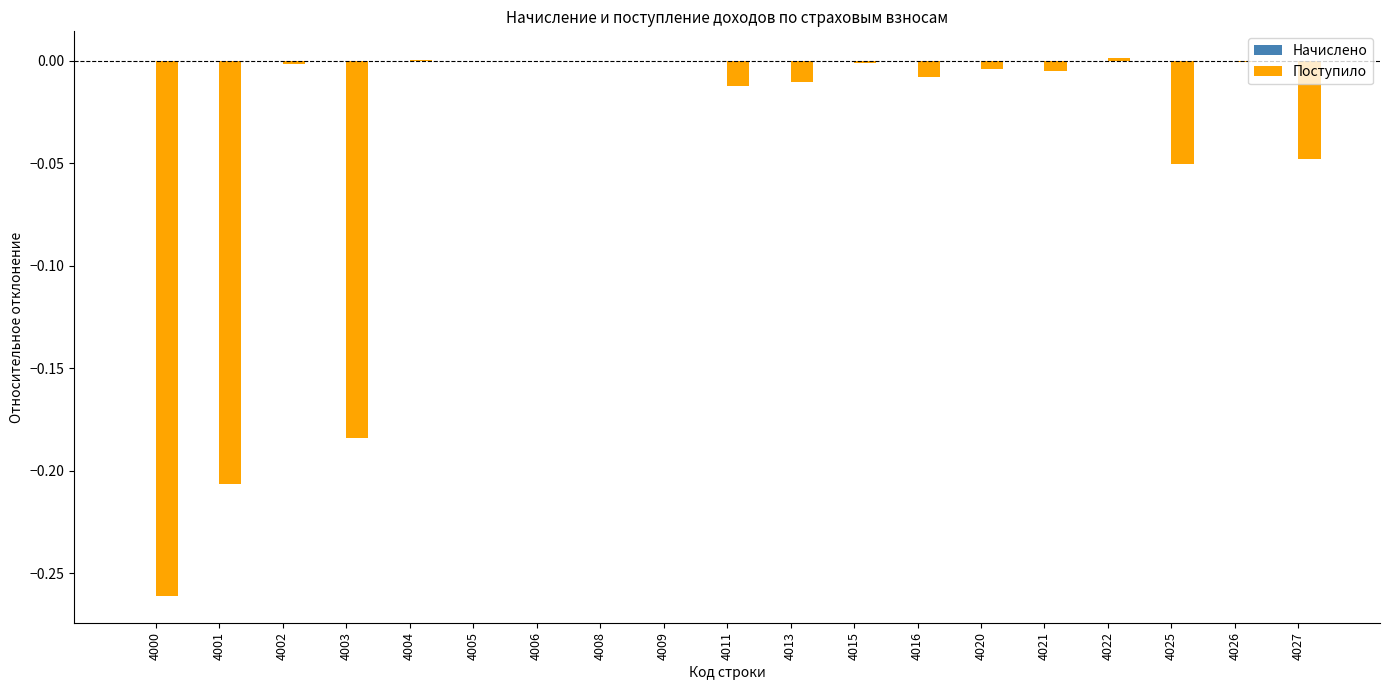

Is it true that the value at 4000 is -0.4?

False